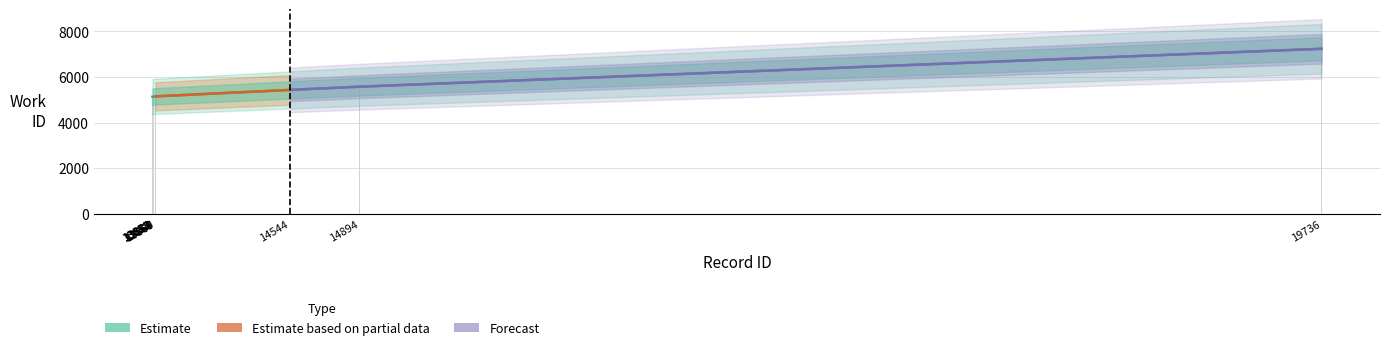

What value does the data have at 13869, to the nearest 50?

5150